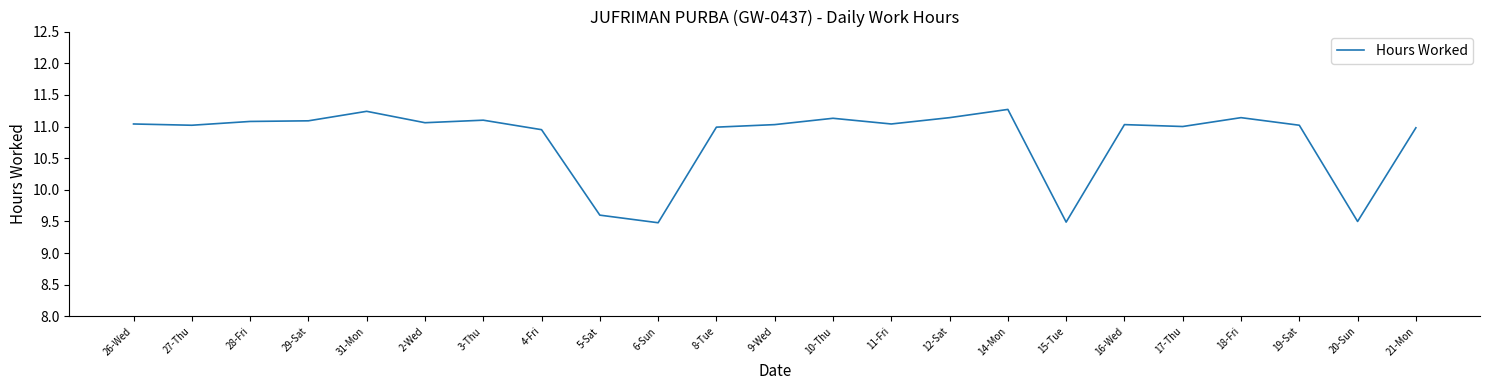

What is the approximate value at 18-Fri?

11.1